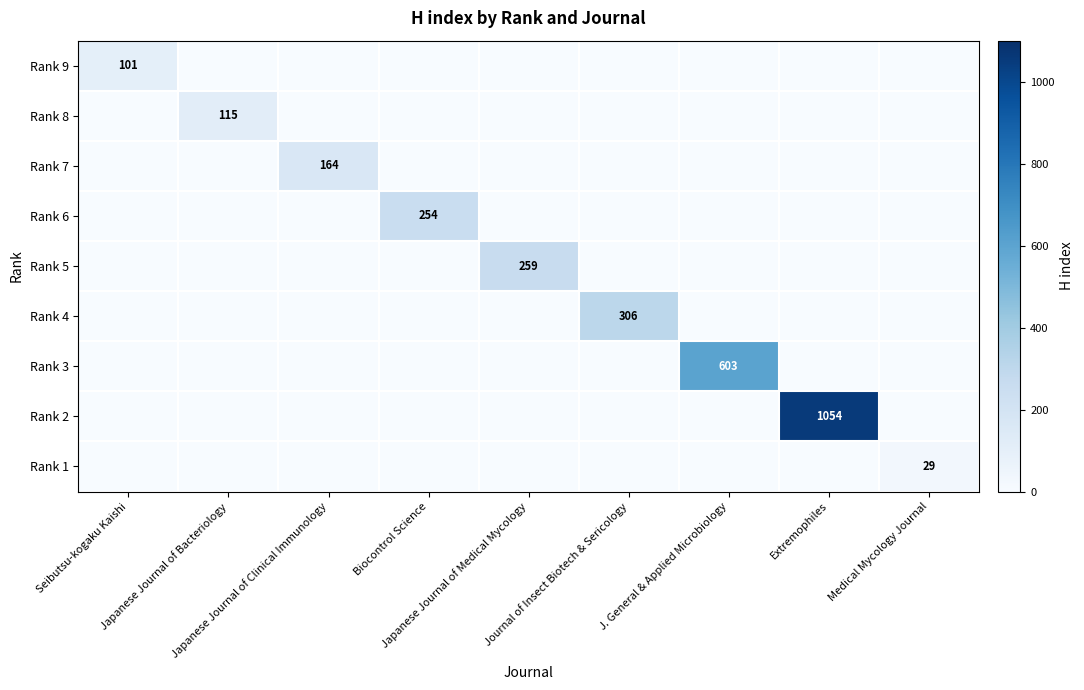

The value of Rank 3 at Seibutsu-kogaku Kaishi is 329. True or false?

False